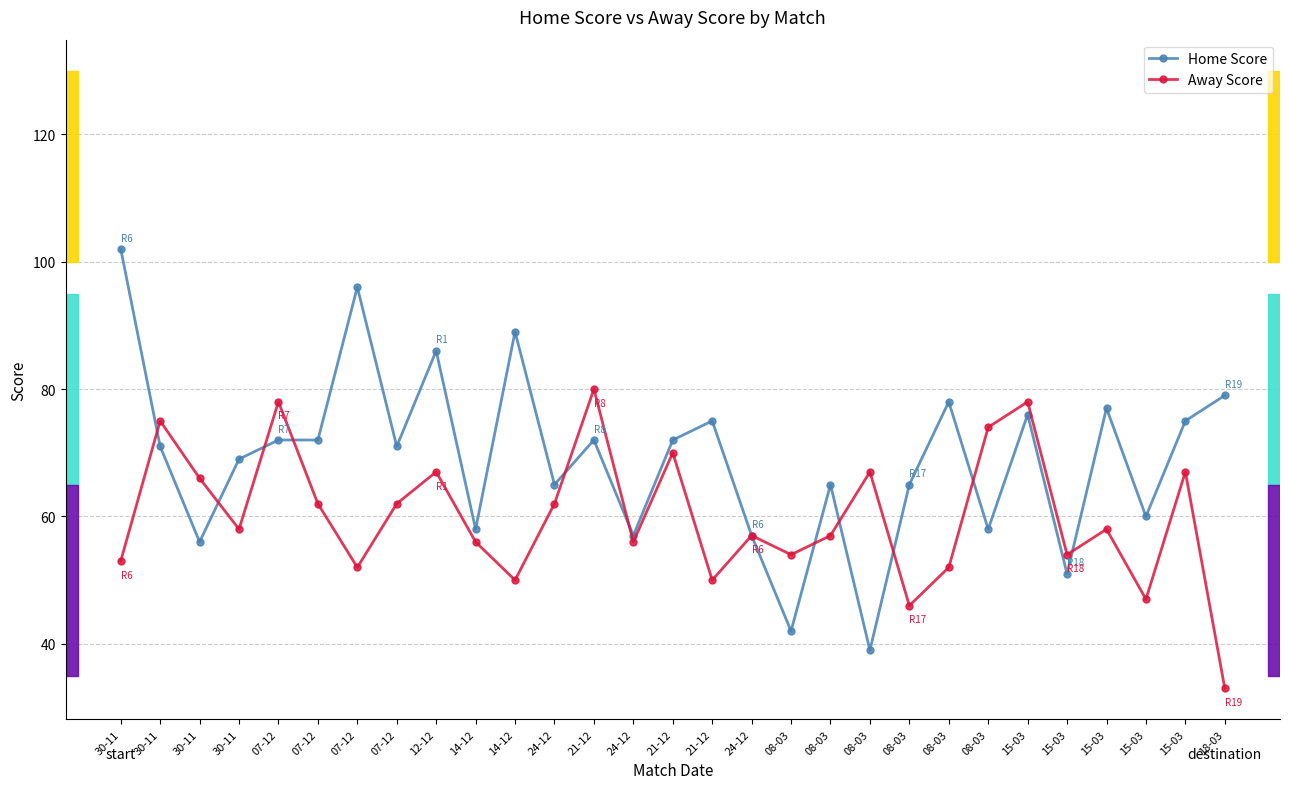

The value of Away Score at 24-12 is 19. True or false?

False